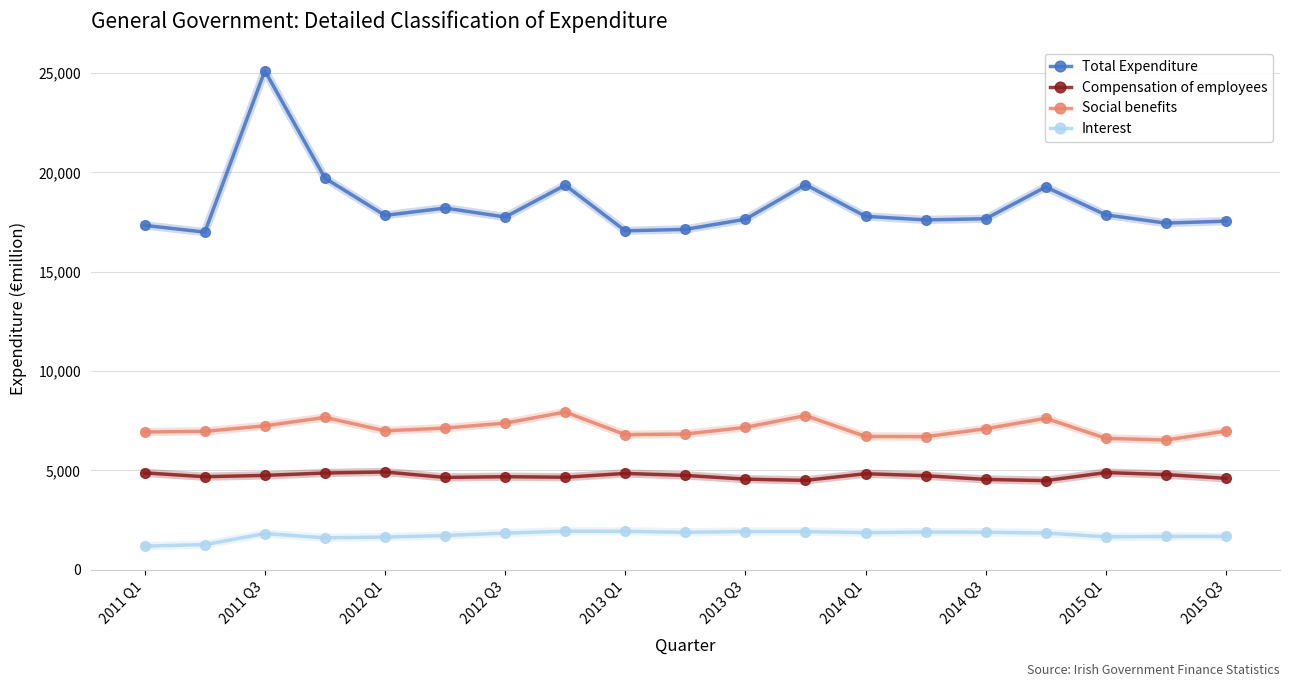

True or false: Compensation of employees and Interest cross at least once.

False